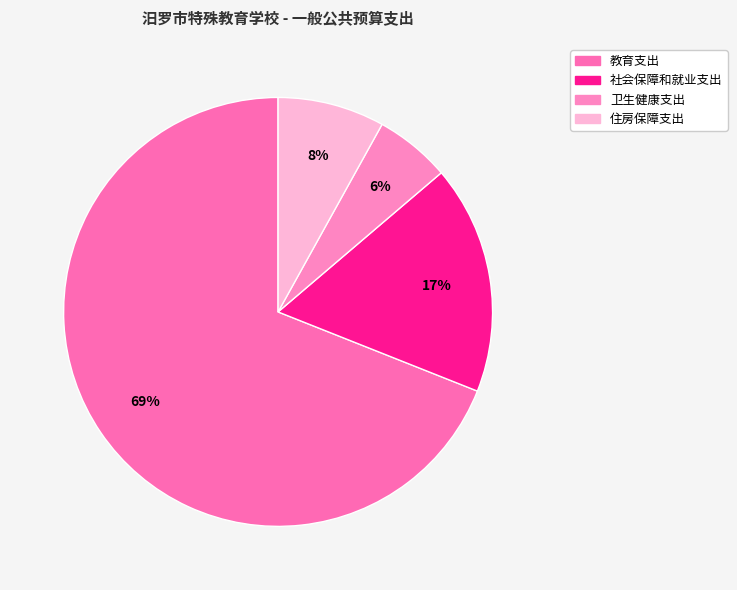

What is the change in value from 卫生健康支出 to 住房保障支出?

+110861.1